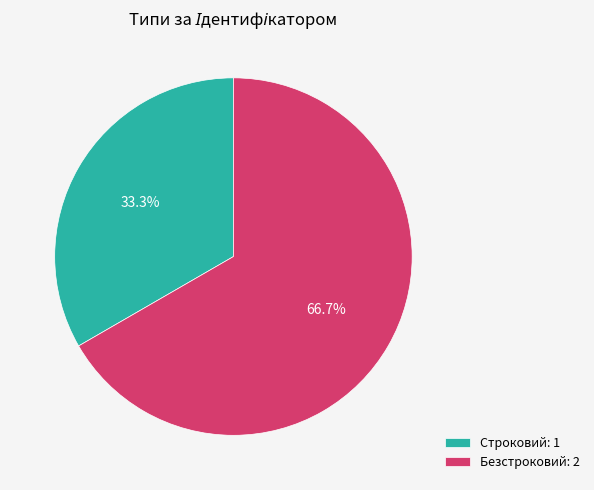

True or false: Строковий accounts for 43% of the total.

False